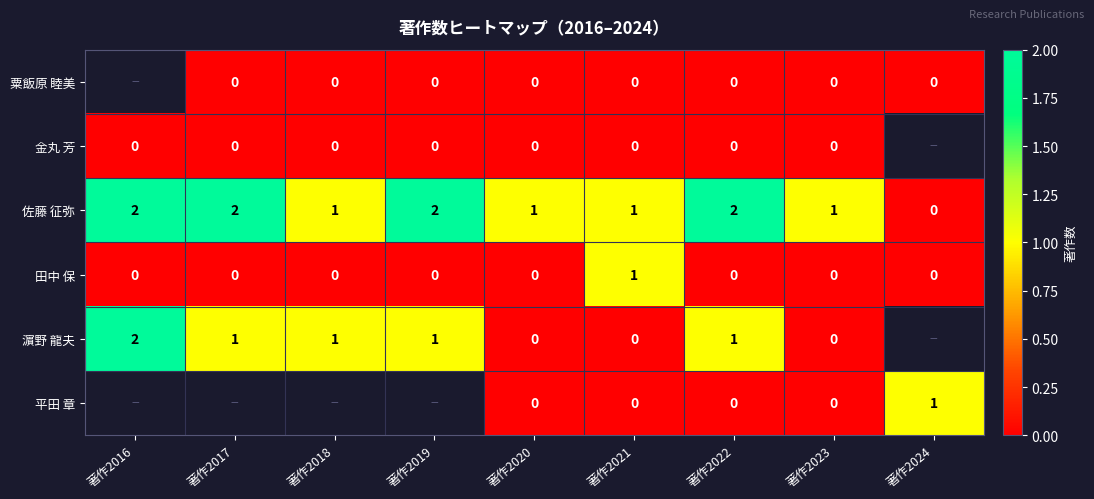

True or false: 田中 保 has a value of 0 at 著作2019.

True